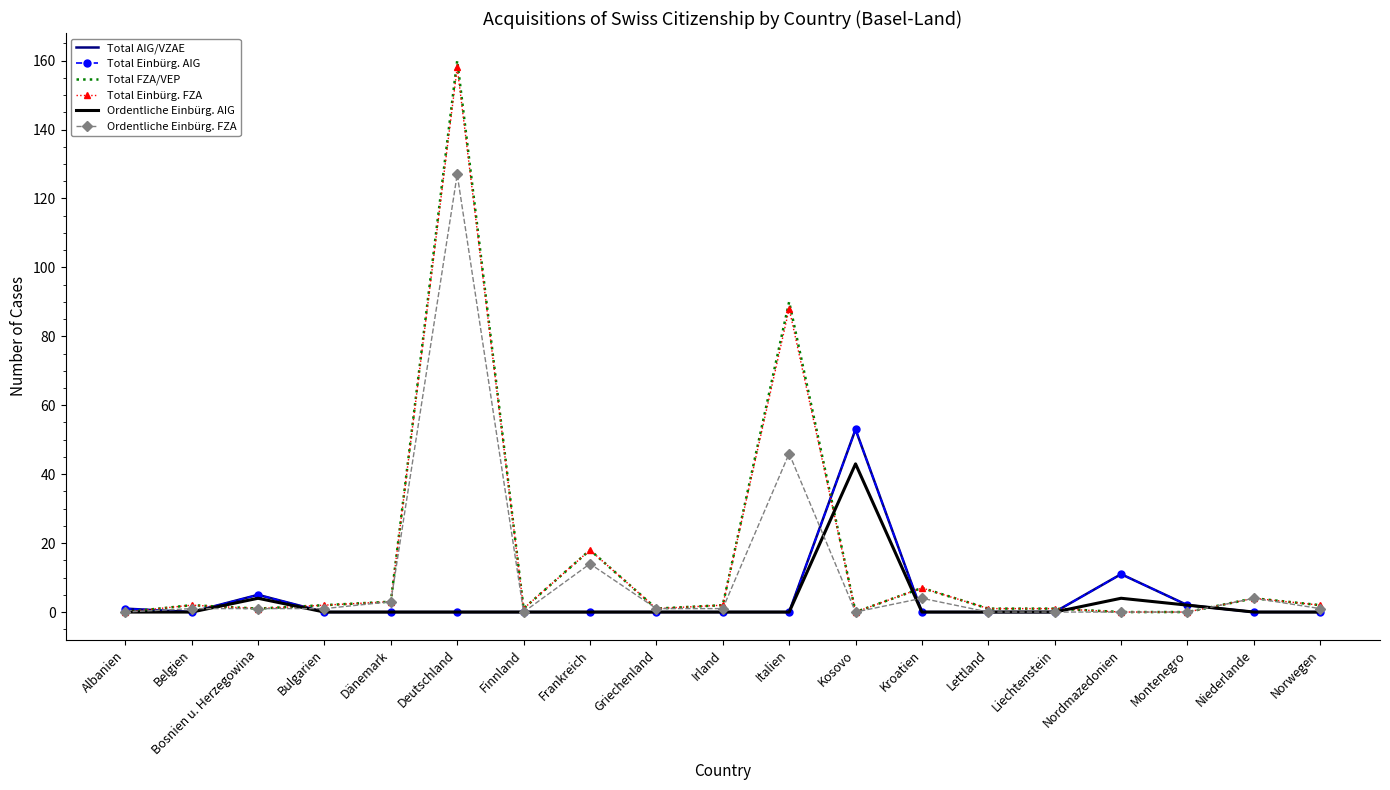

What is the average value of the Total AIG/VZAE series?

4